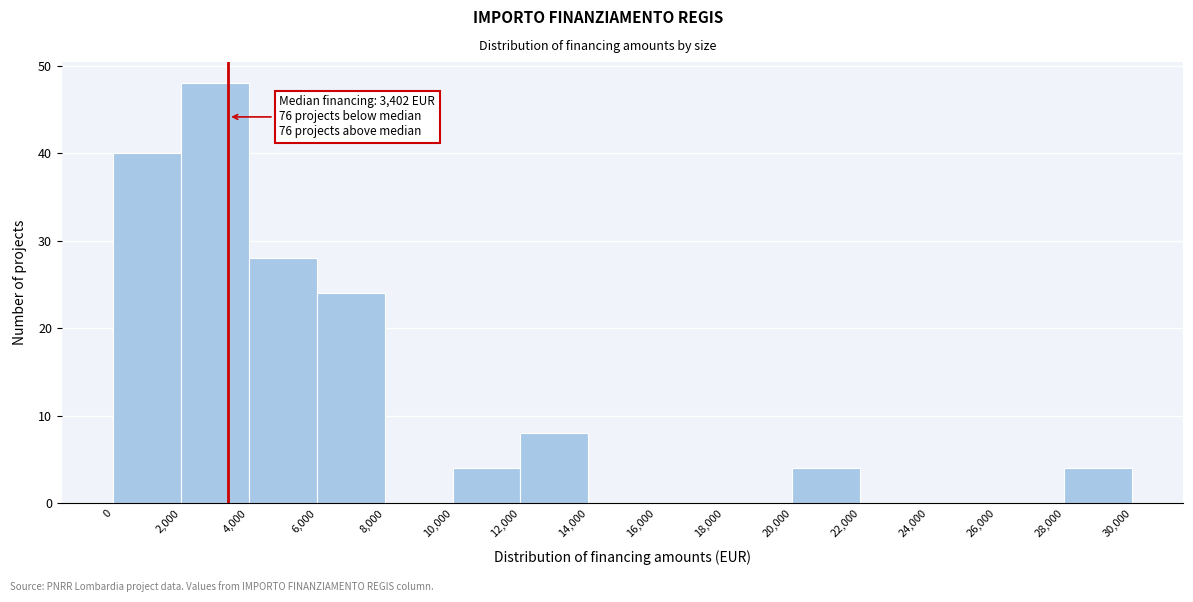

Over which range of the x-axis is the bar tallest?

2,000 to 4,000